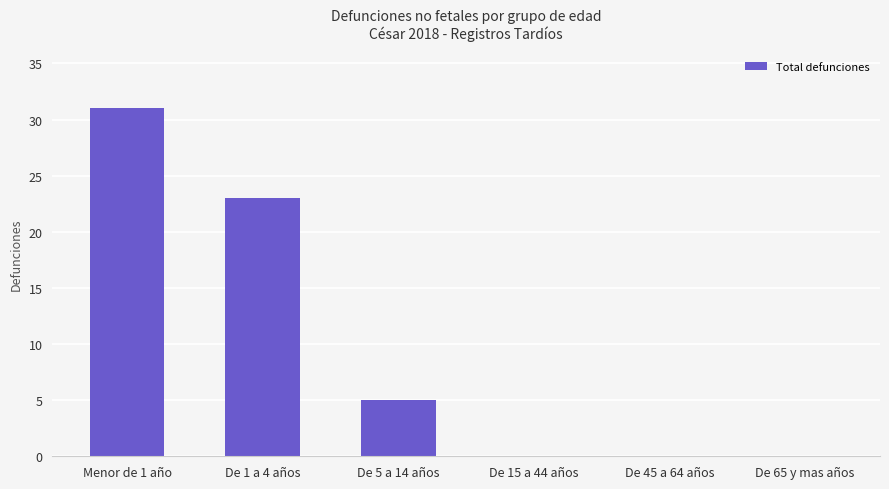

What is the ratio of the value at De 5 a 14 años to the value at Menor de 1 año?

0.2